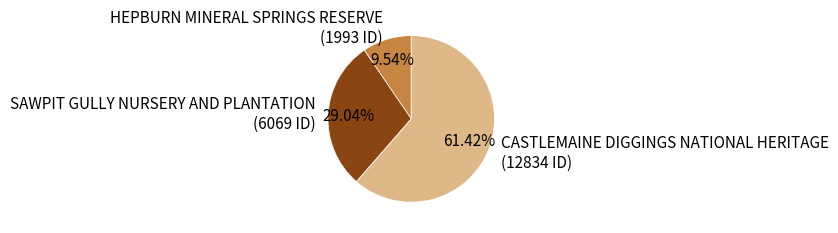

What percentage is the HEPBURN MINERAL SPRINGS RESERVE slice, to the nearest percent?

10%